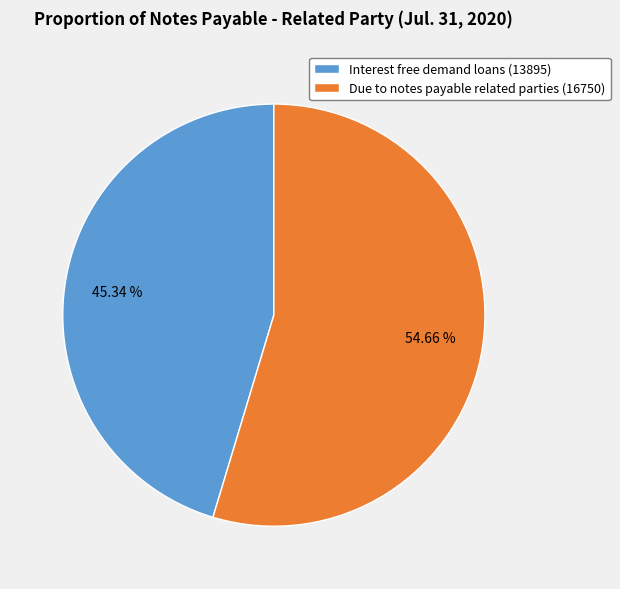

What percentage is the Due to notes payable related parties slice, to the nearest percent?

55%